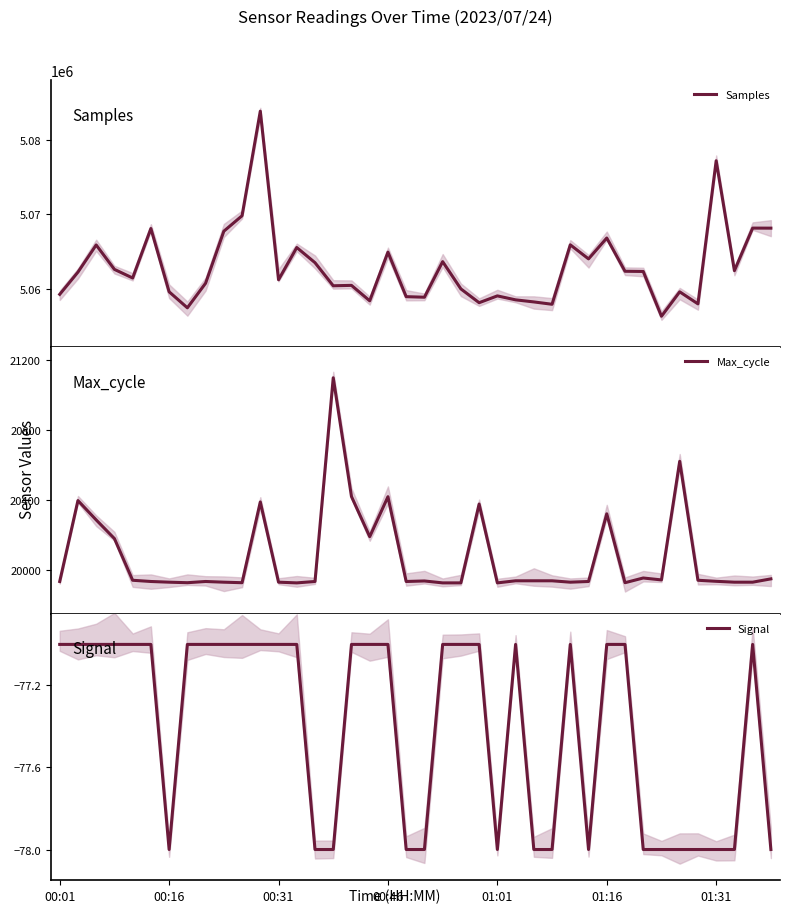

In Signal, how many points are lower than both neighbors (excluding endpoints)?

3